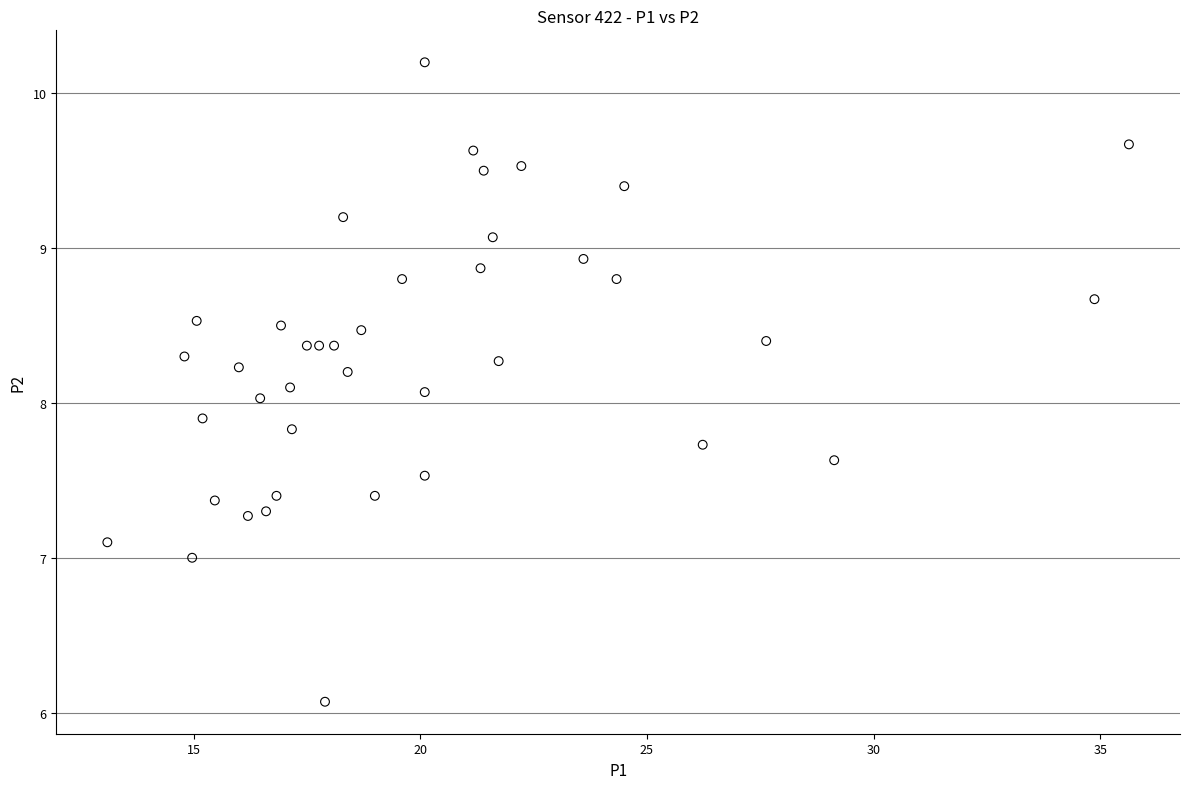

What is the range of Y values (max minus min)?

4.1